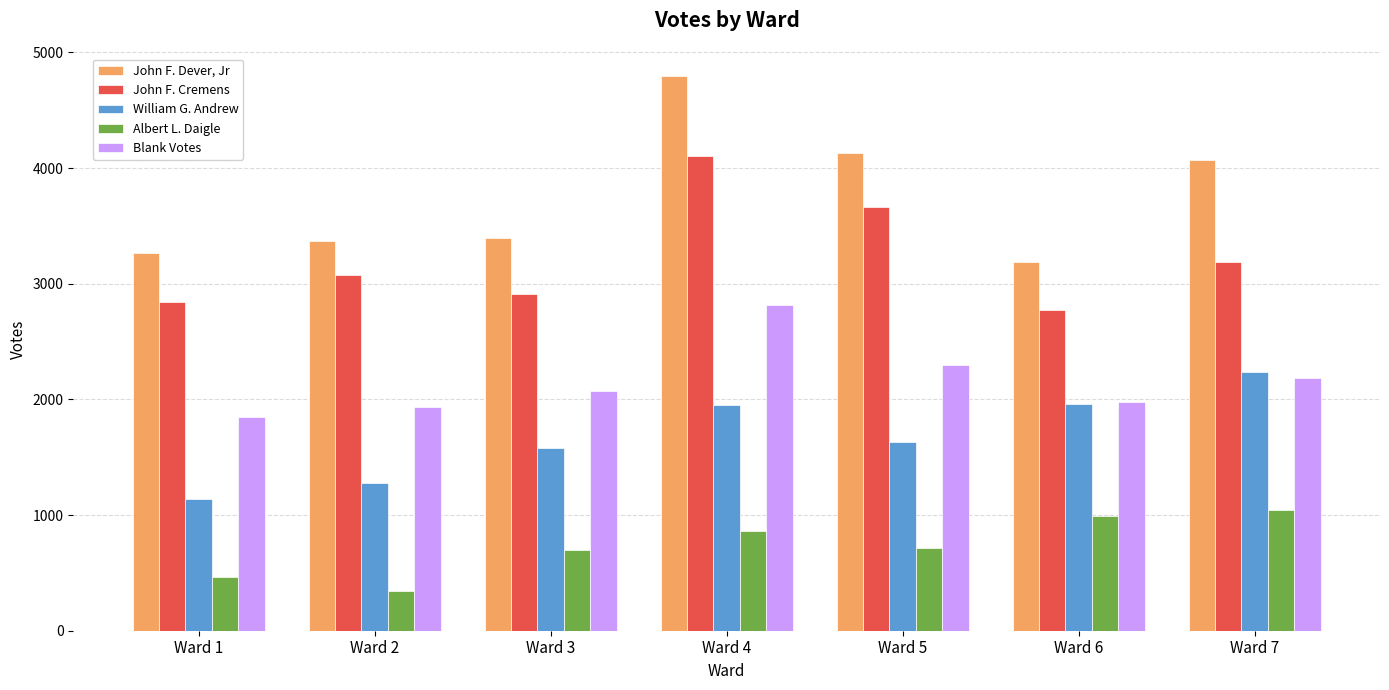

Is the value of Blank Votes at Ward 3 greater than the value of Albert L. Daigle at Ward 6?

Yes